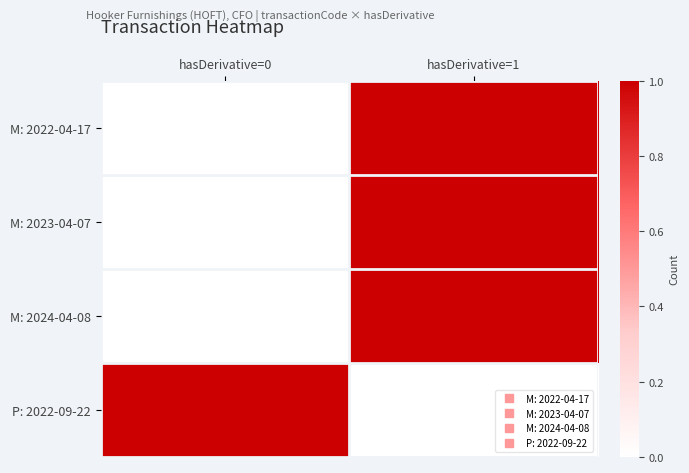

Which has a higher value, hasDerivative=1 or hasDerivative=0?

hasDerivative=1